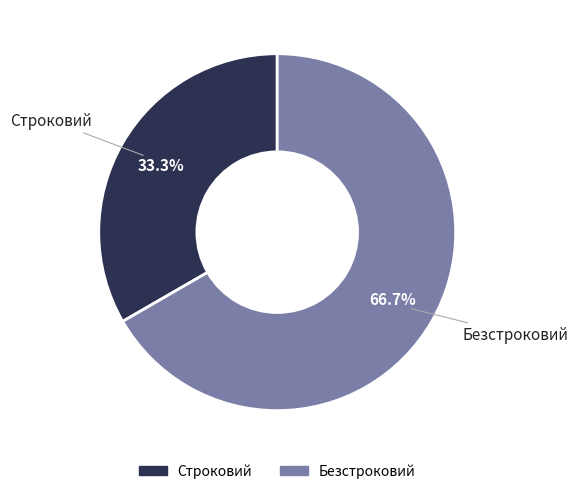

Between Строковий and Безстроковий, which is larger?

Безстроковий